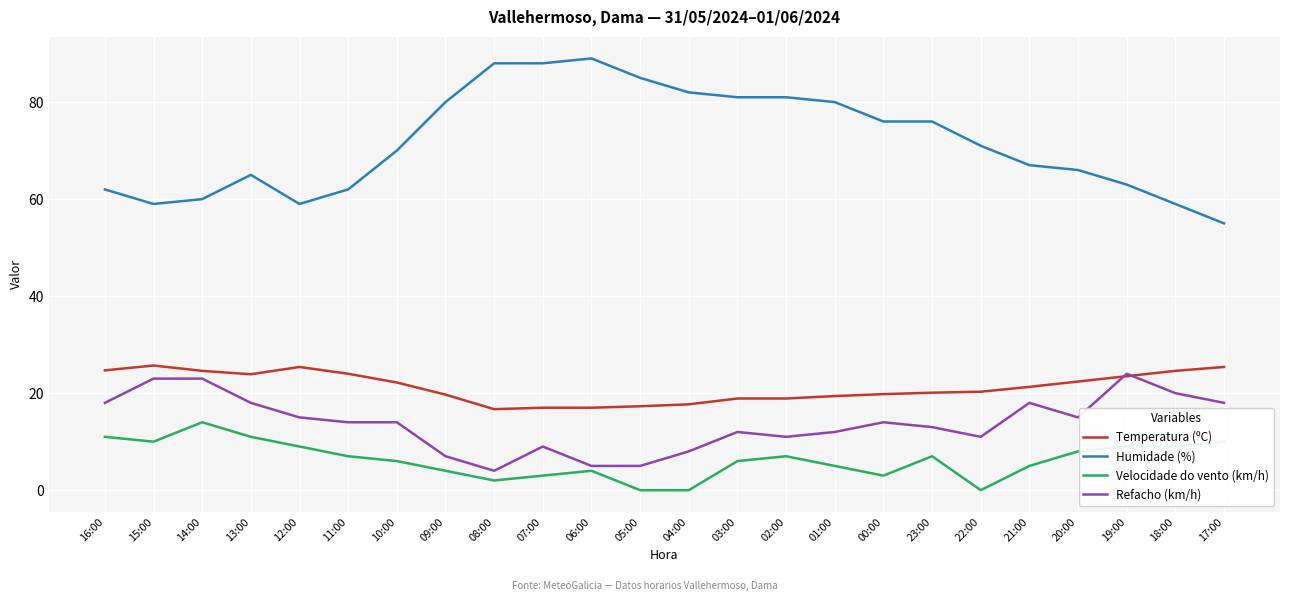

Which series has the largest total across all categories?

Humidade (%)